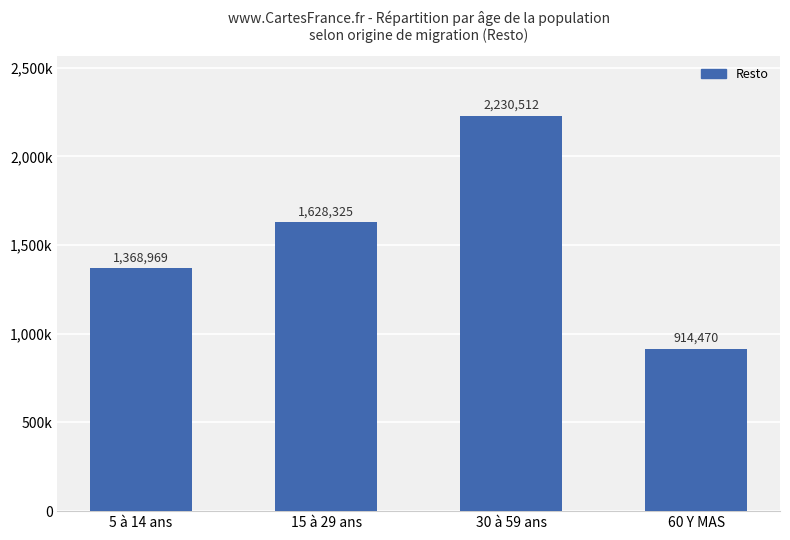

List the labels in order of value, largest first.

30 à 59 ans, 15 à 29 ans, 5 à 14 ans, 60 Y MAS